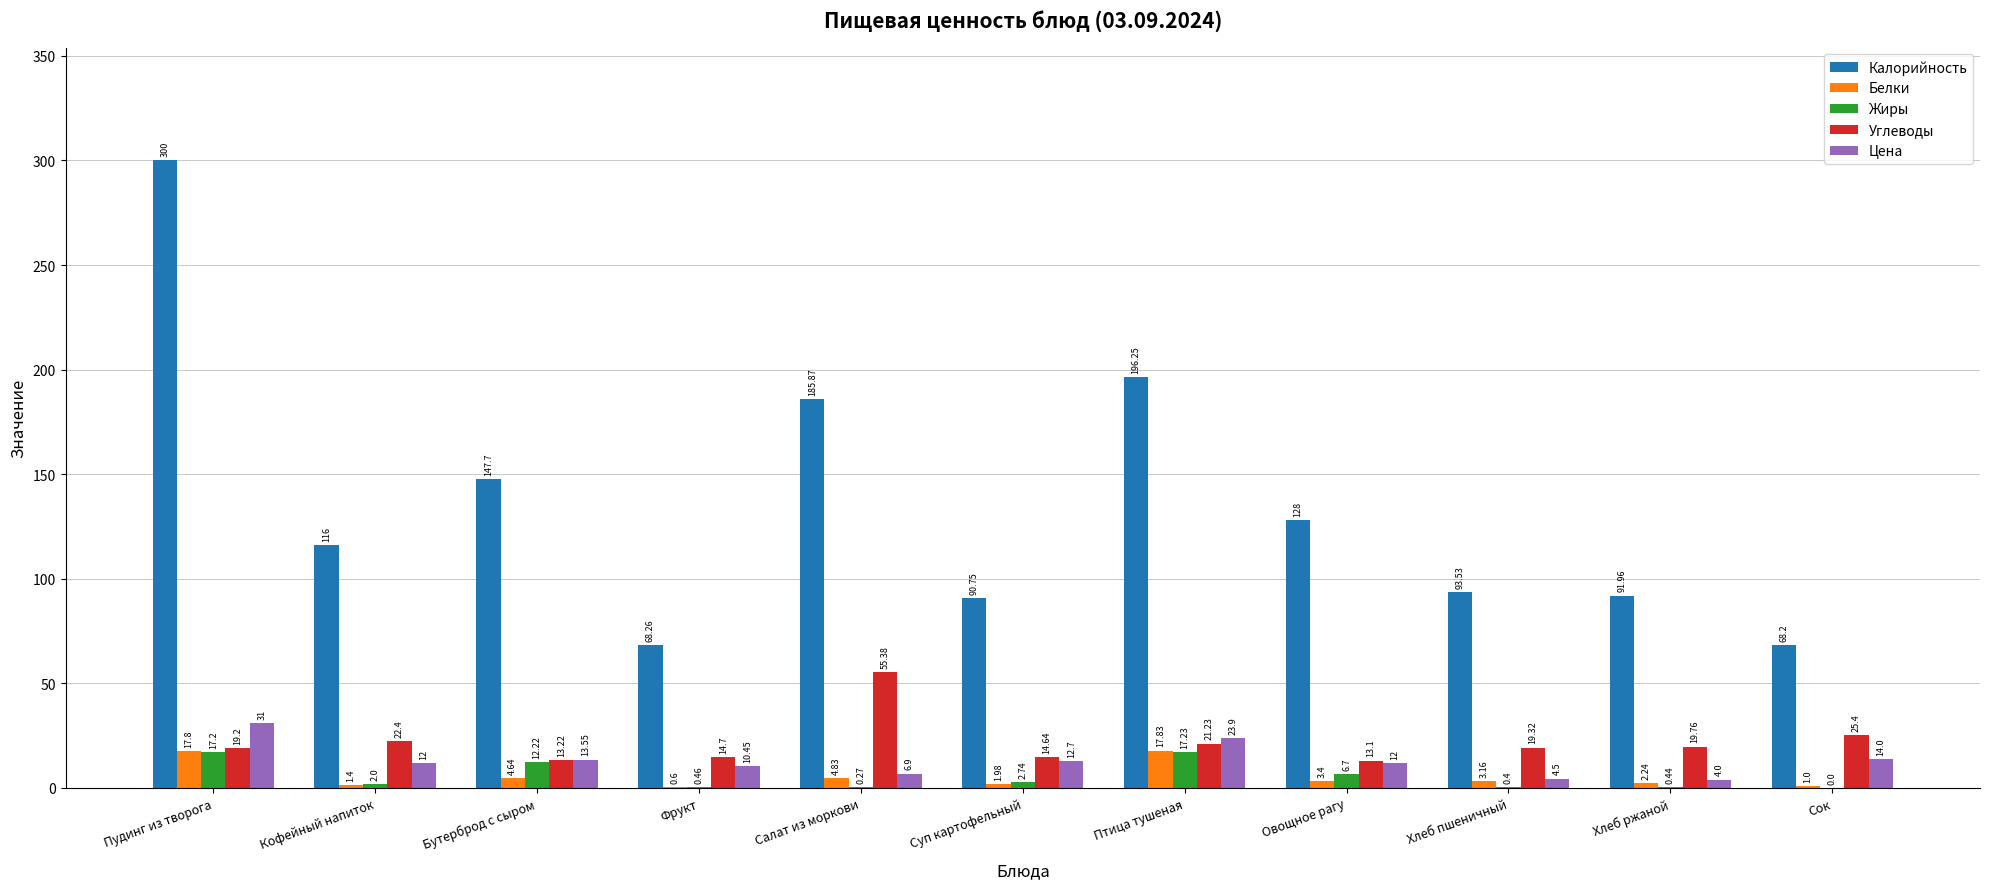

Where is Калорийность nearest to the value 184?

Салат из моркови